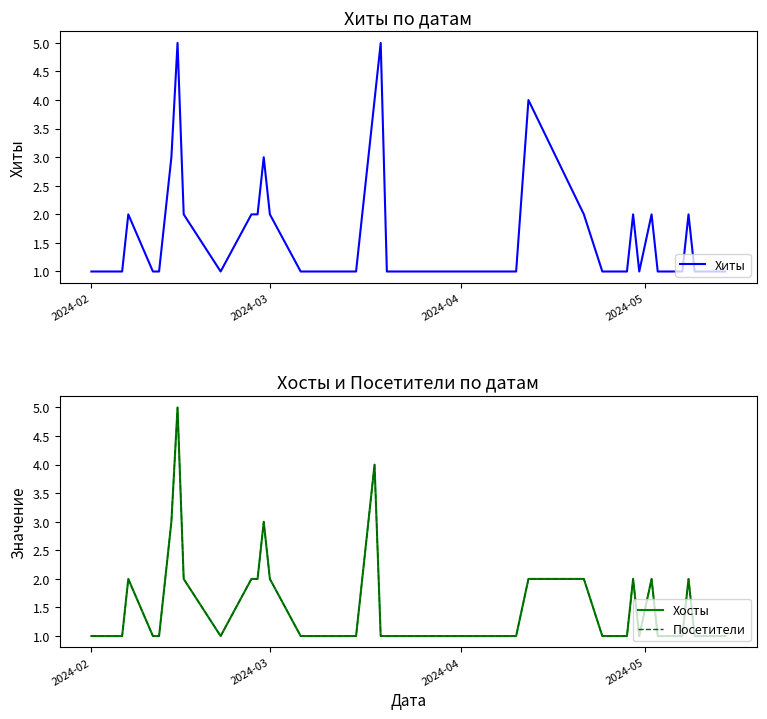

How many categories are shown in the chart?

40